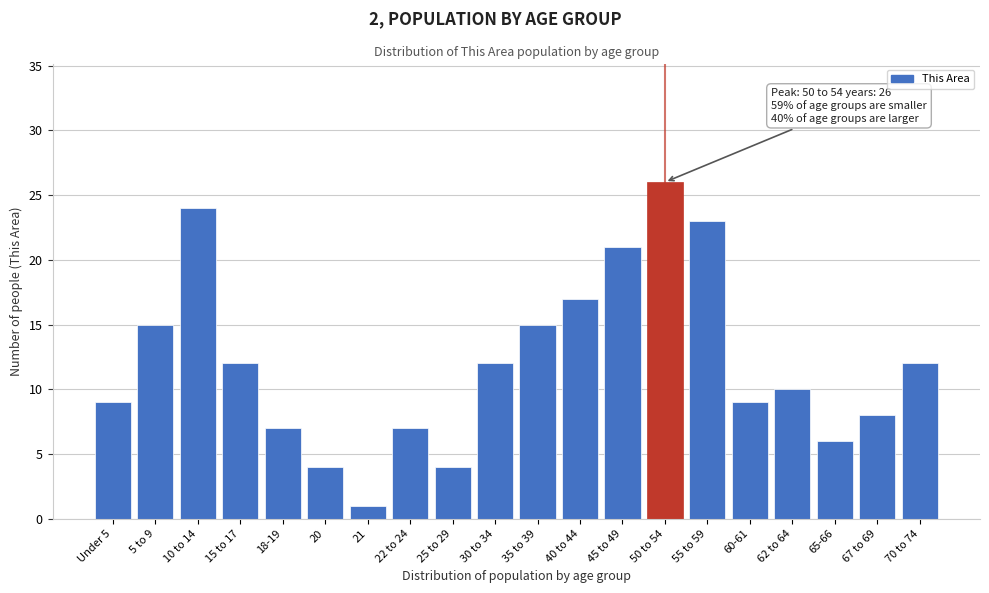

Reading right to left, extract all data points from this chart.

70 to 74=12	67 to 69=8	65-66=6	62 to 64=10	60-61=9	55 to 59=23	50 to 54=26	45 to 49=21	40 to 44=17	35 to 39=15	30 to 34=12	25 to 29=4	22 to 24=7	21=1	20=4	18-19=7	15 to 17=12	10 to 14=24	5 to 9=15	Under 5=9